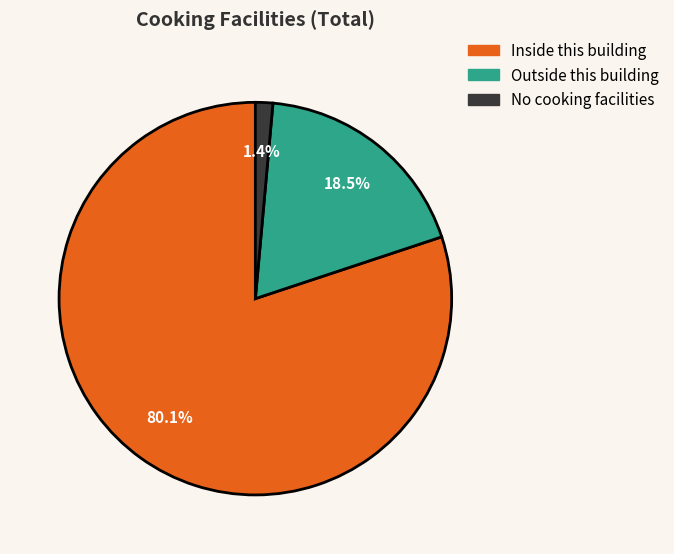

What percentage is the No cooking facilities slice, to the nearest percent?

1%